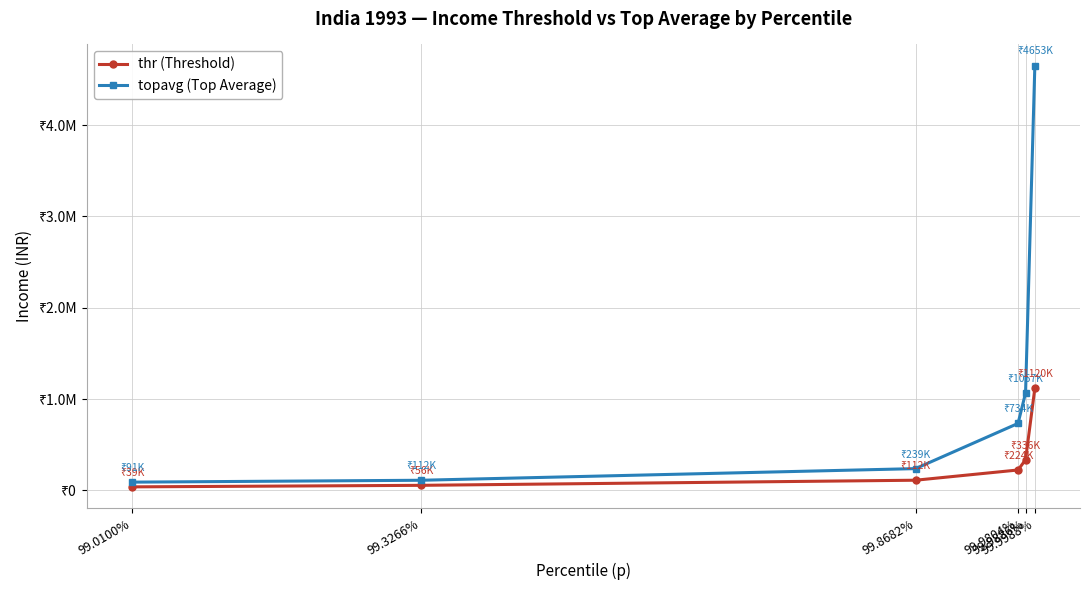

What is the difference between the maximum and minimum values in the topavg (Top Average) series?

4562305.1